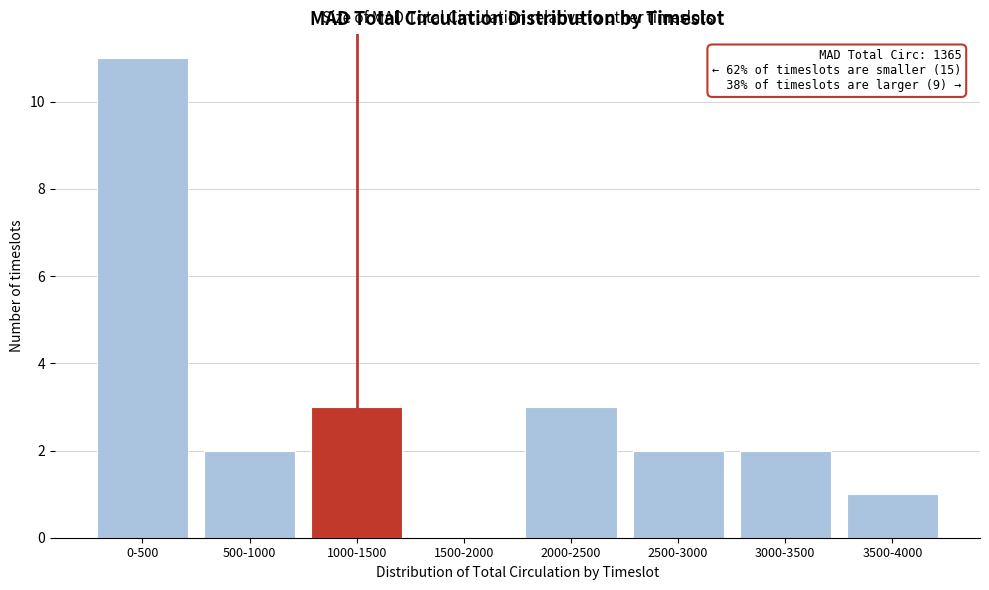

Reading right to left, what are all the values shown in this chart?

3500-4000=1	3000-3500=2	2500-3000=2	2000-2500=3	1500-2000=0	1000-1500=3	500-1000=2	0-500=11